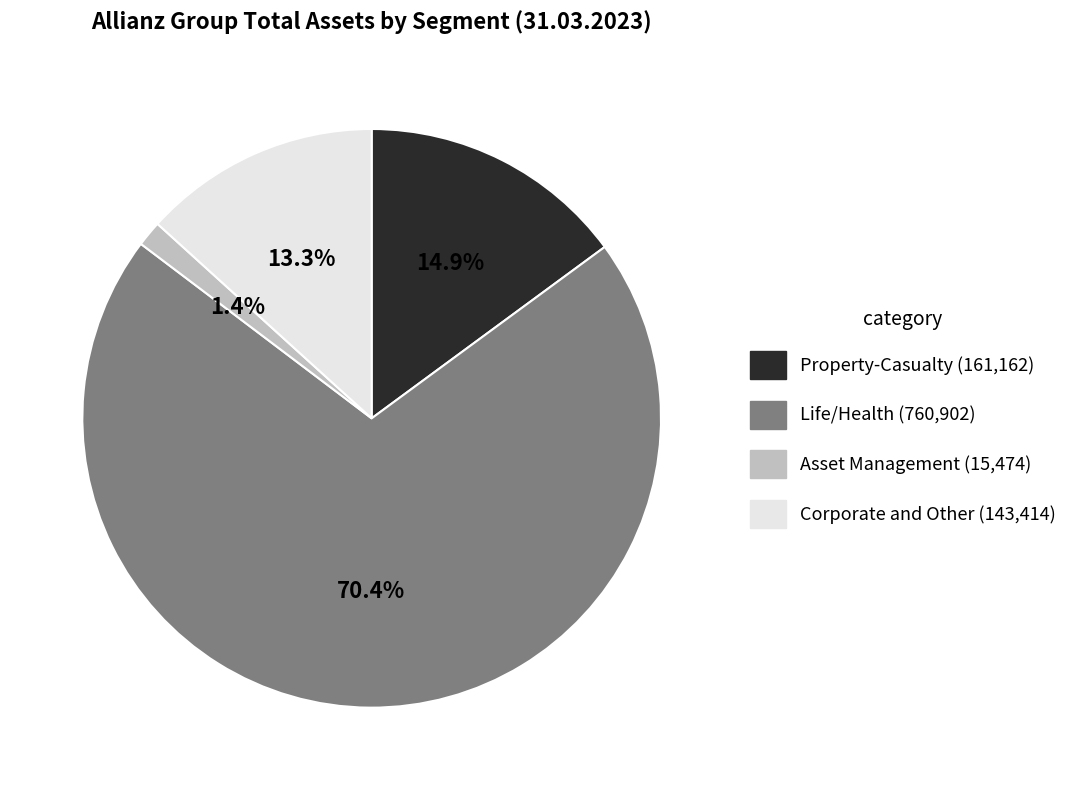

To the nearest percent, what is the difference between the largest and smallest slice percentages?

69%